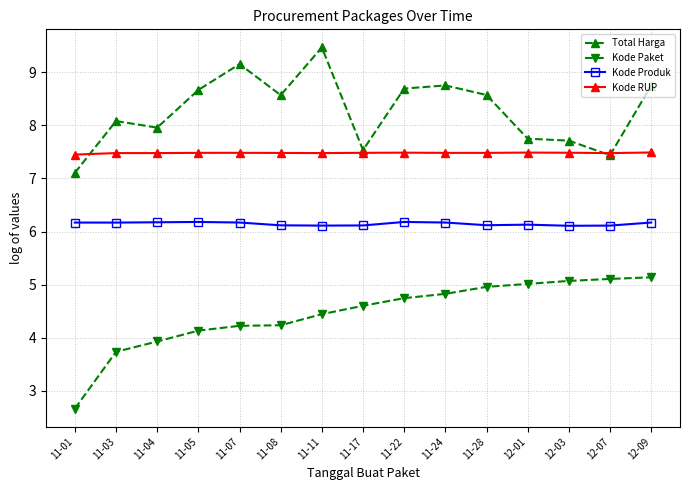

What is the label of the 6th point from the right?

11-24